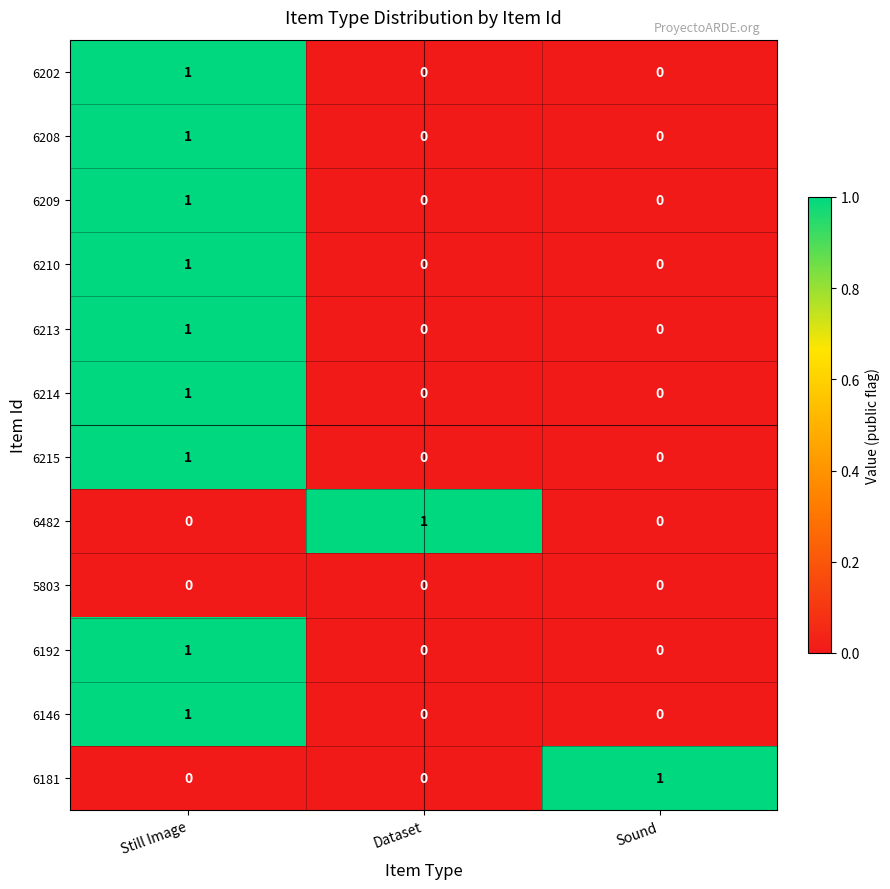

Count the 6209 values in the range 0 to 1.

3